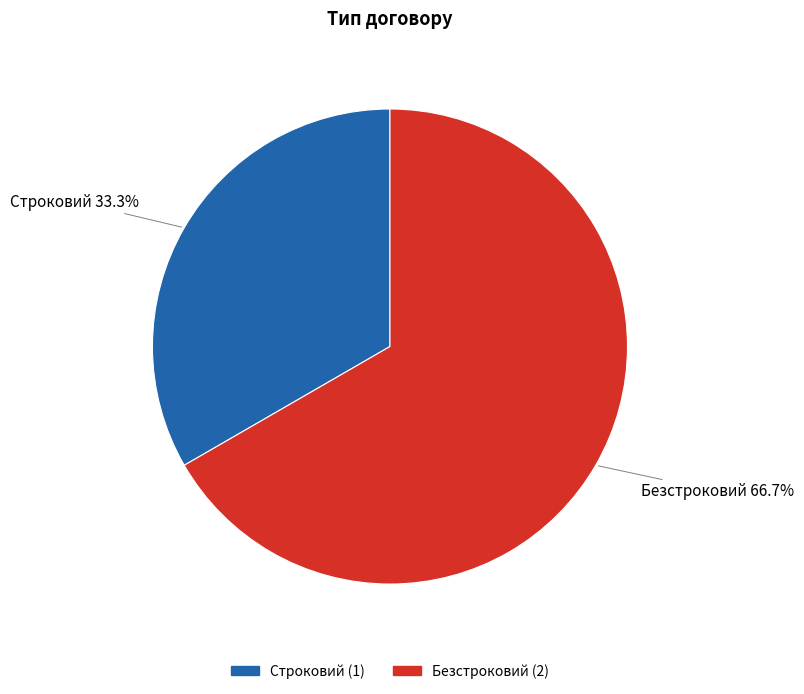

How many segments does this pie chart have?

2